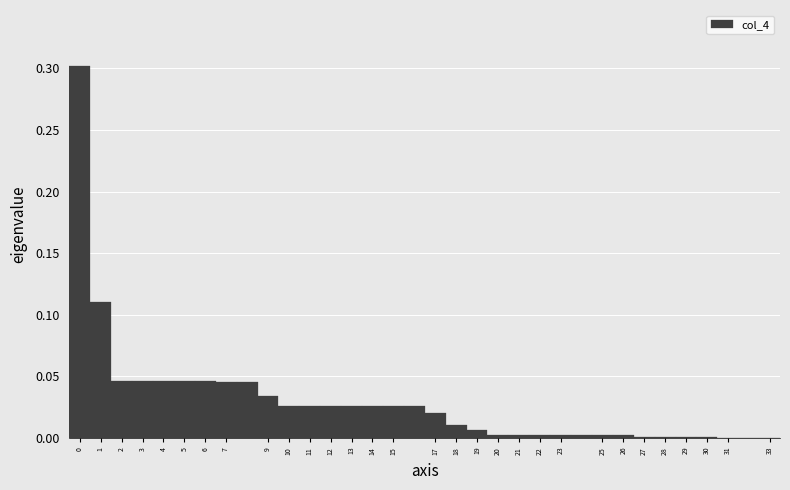

Over which range of the x-axis is the bar tallest?

-0.5 to 0.5